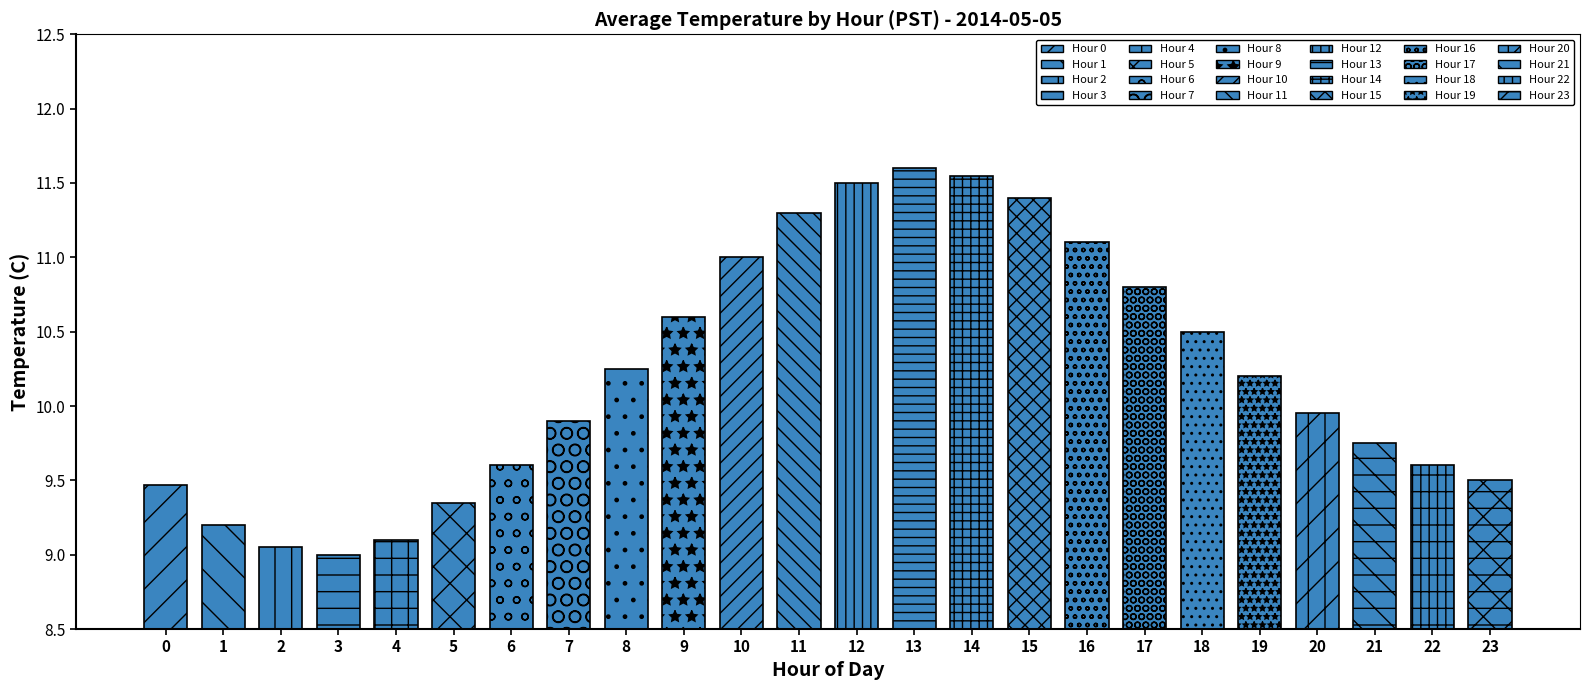

What is the minimum value shown in the chart?

9.0